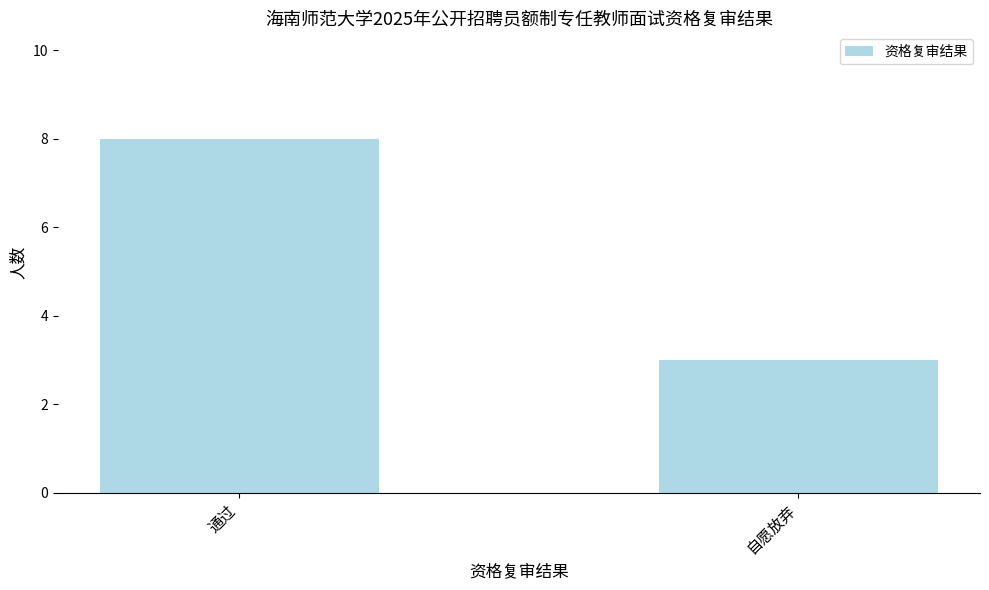

How many values are between 3 and 8?

2